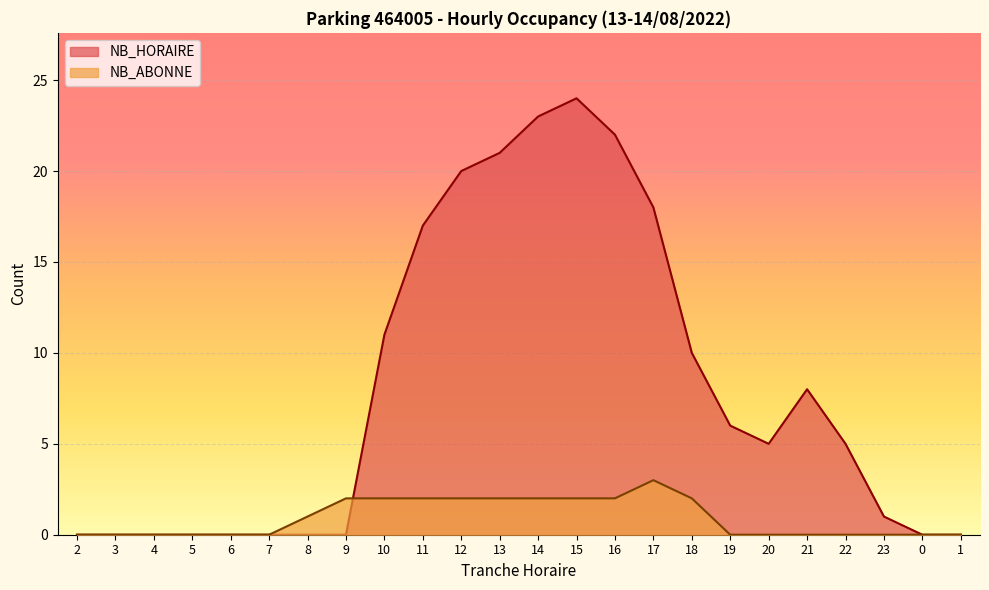

List the labels in order of NB_HORAIRE value, largest first.

15, 14, 16, 13, 12, 17, 11, 10, 18, 21, 19, 20, 22, 23, 2, 3, 4, 5, 6, 7, 8, 9, 0, 1